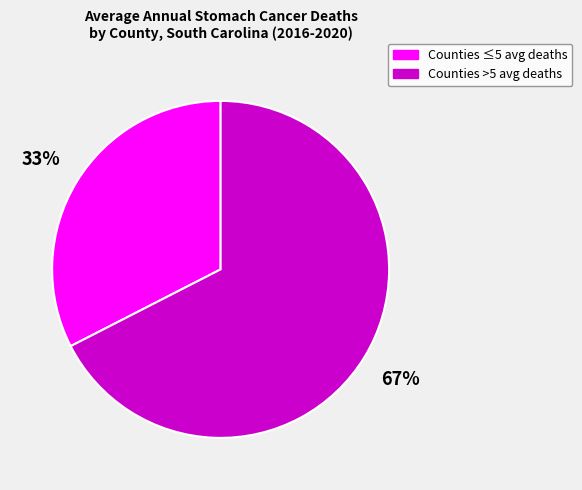

Is it true that Counties ≤5 avg deaths is 24% of the pie?

False